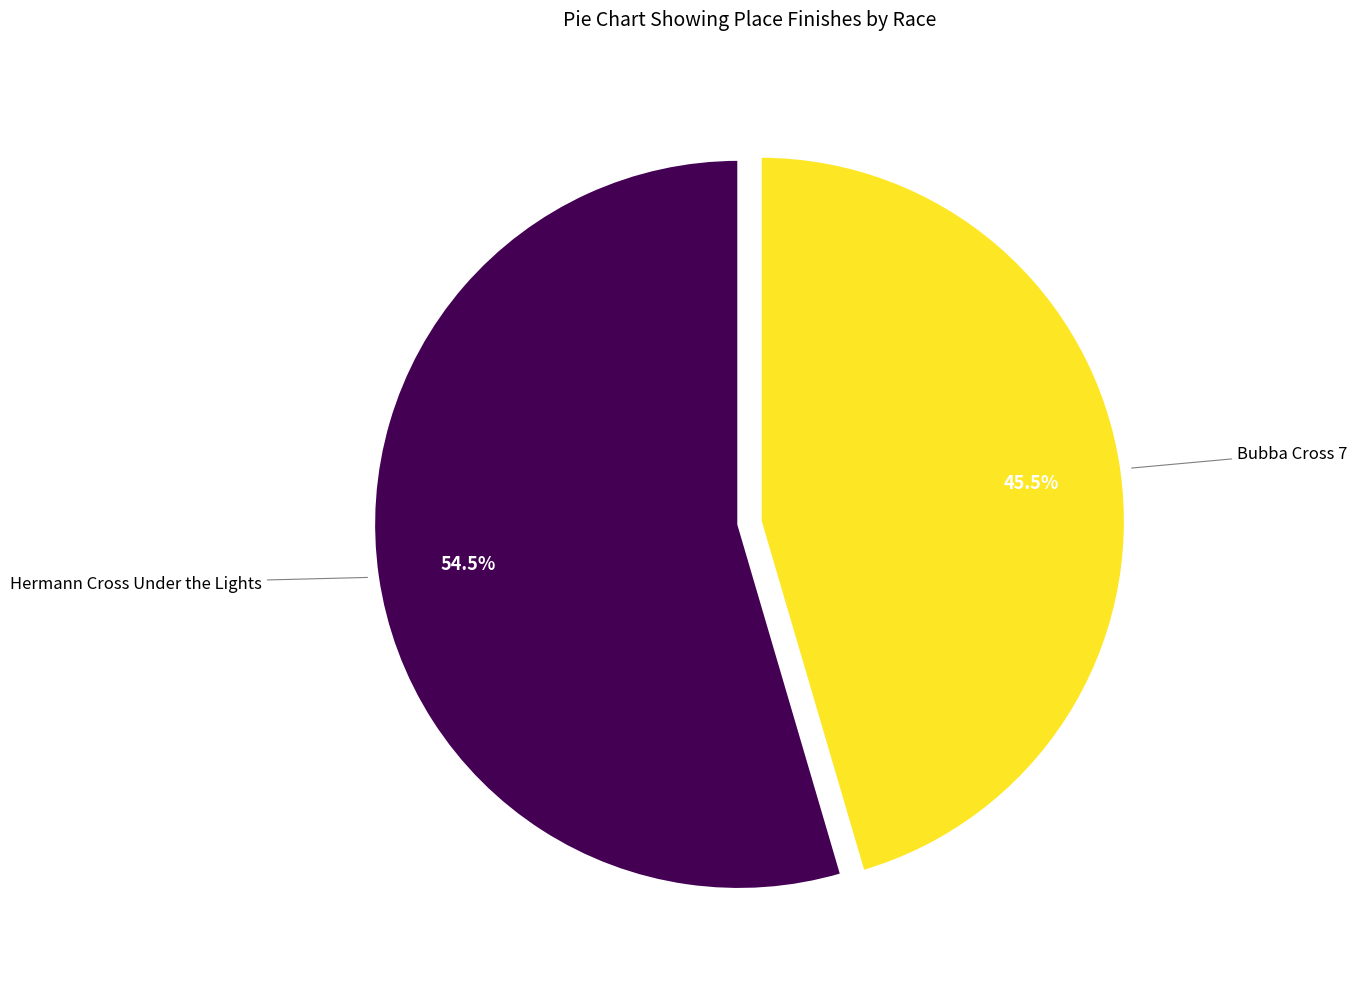

How many slices are in this pie chart?

2